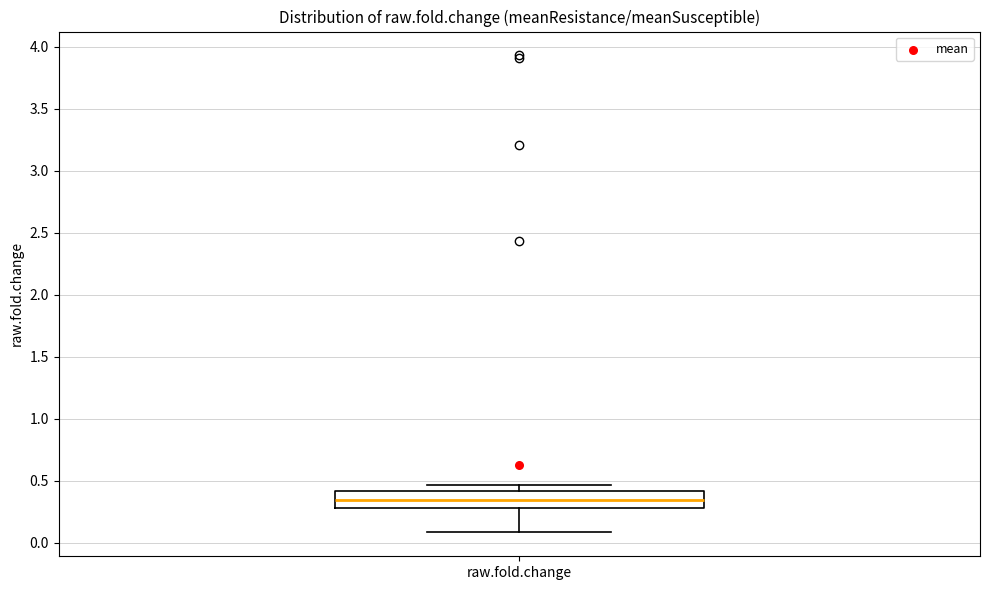

Where does the lower whisker of the box for raw.fold.change end on the y-axis? The values are not printed on the chart, so give them approximately, as read against the axis.

0.10